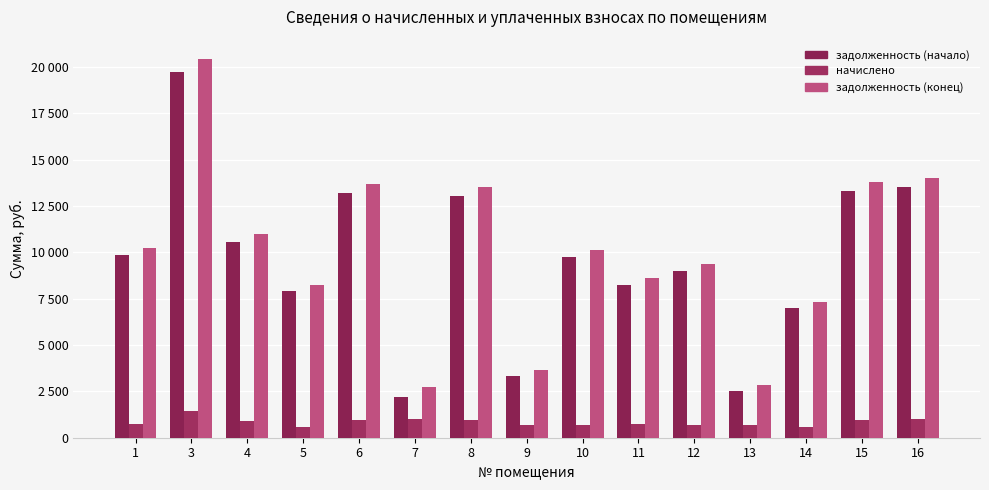

Does the chart contain any negative values?

No